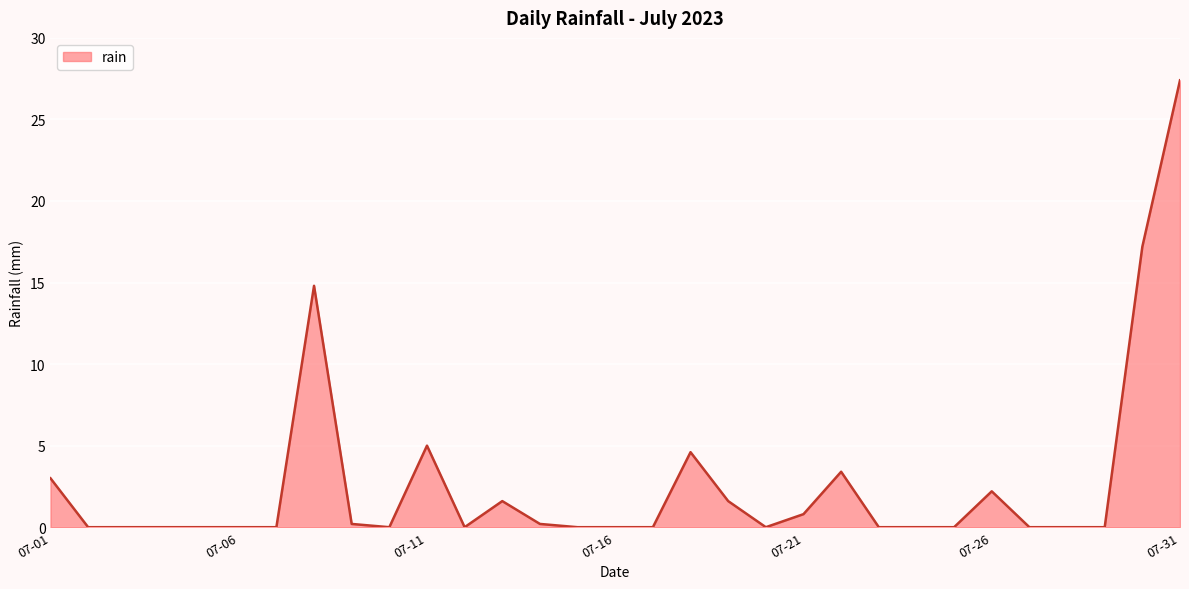

What is the maximum value shown in the chart?

27.4